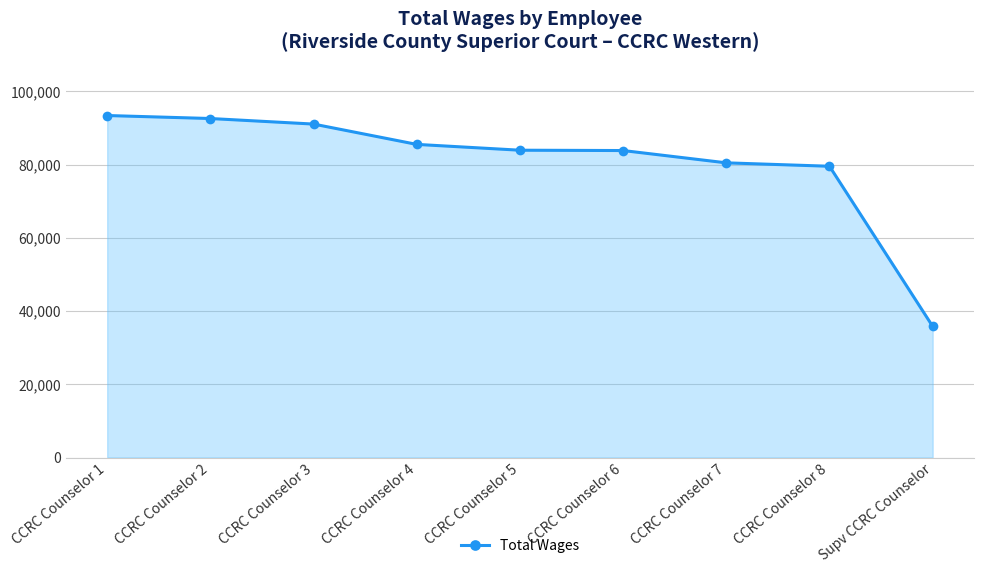

Between CCRC Counselor 5 and CCRC Counselor 1, which is larger?

CCRC Counselor 1